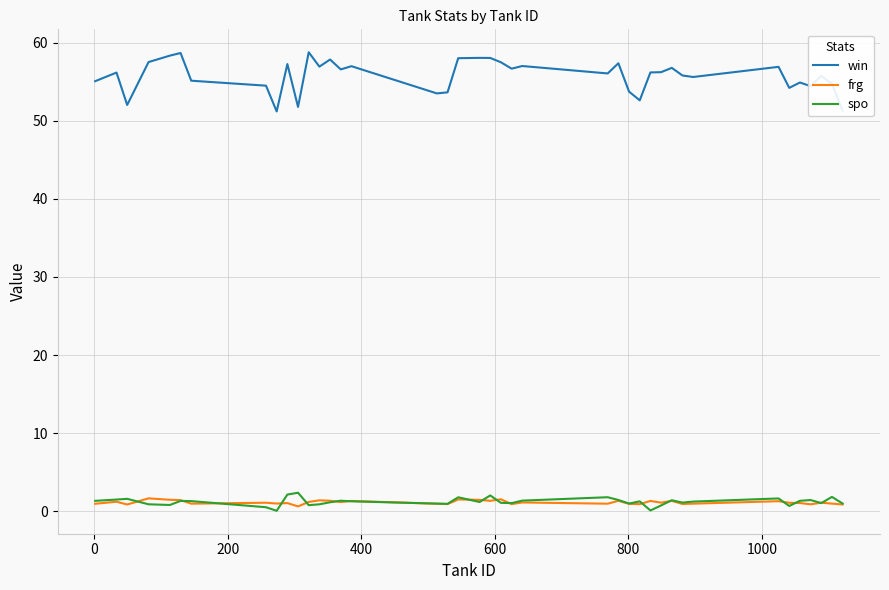

Which series has the widest spread of values?

win